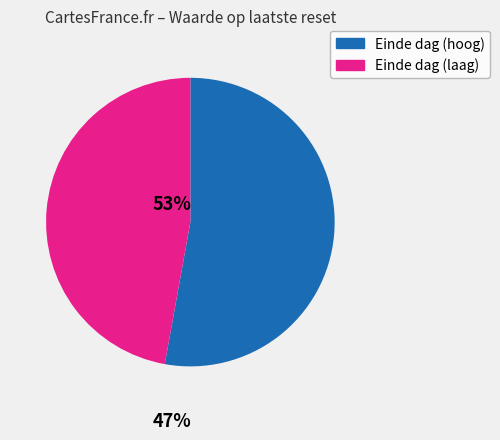

Rank the categories by value from highest to lowest.

Einde dag (hoog), Einde dag (laag)